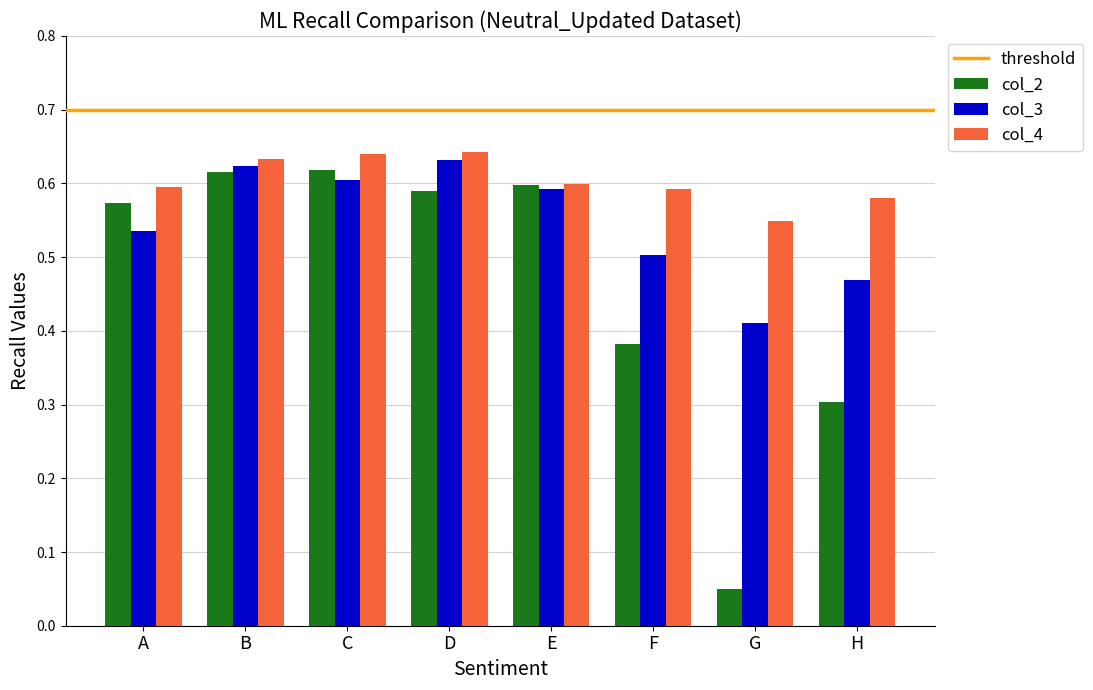

What is the sum of all col_2 values?

3.7